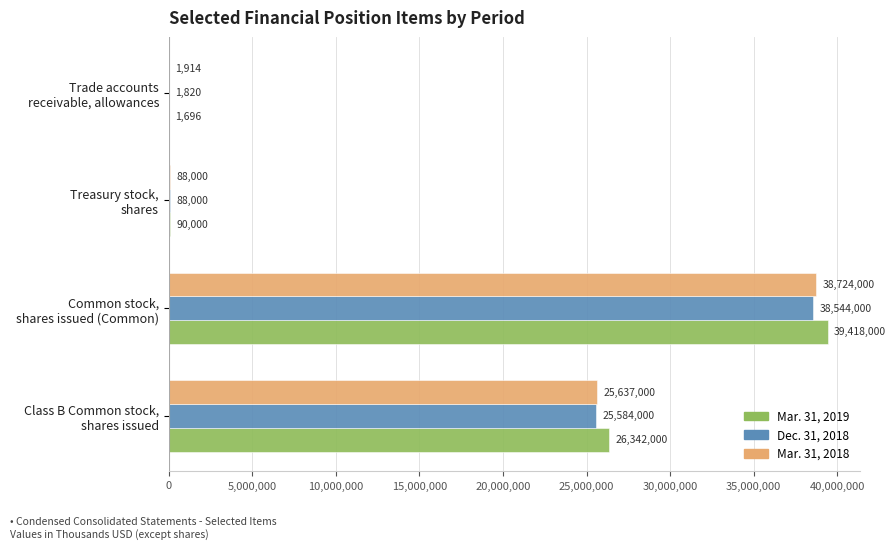

Which series has the largest total across all categories?

Mar. 31, 2019